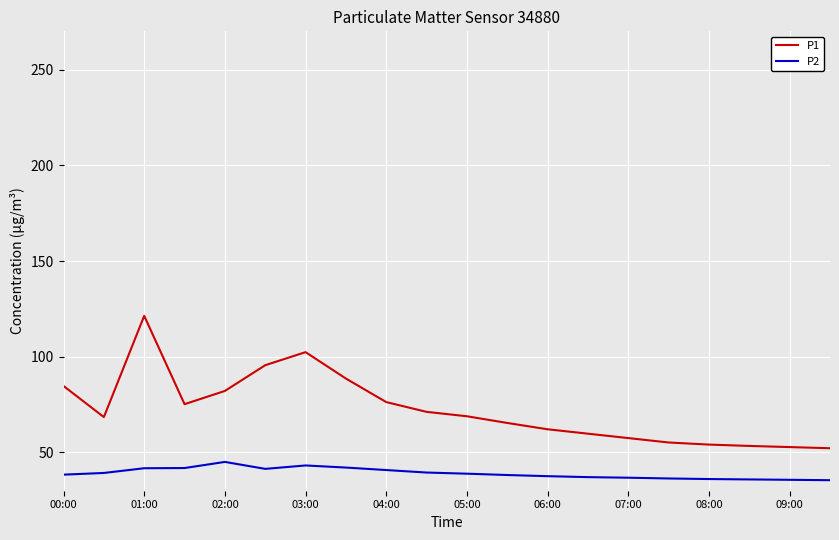

True or false: P2 and P1 intersect in this chart.

False